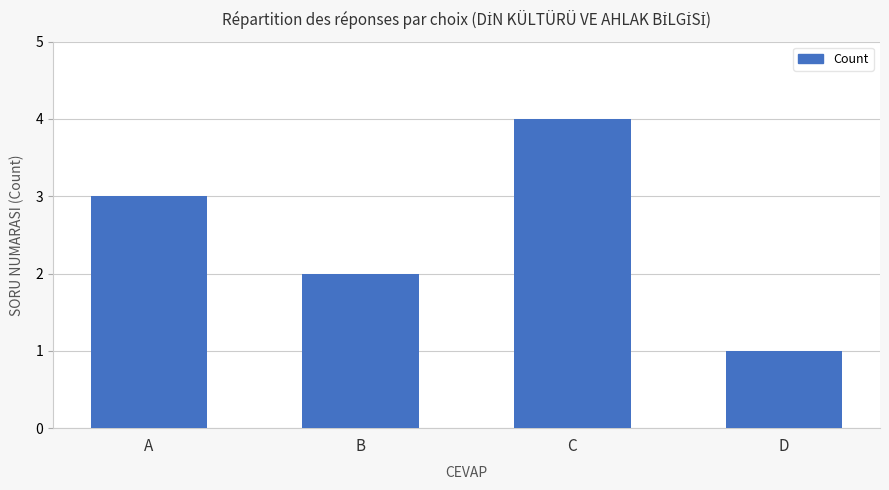

List the labels in order of value, largest first.

C, A, B, D